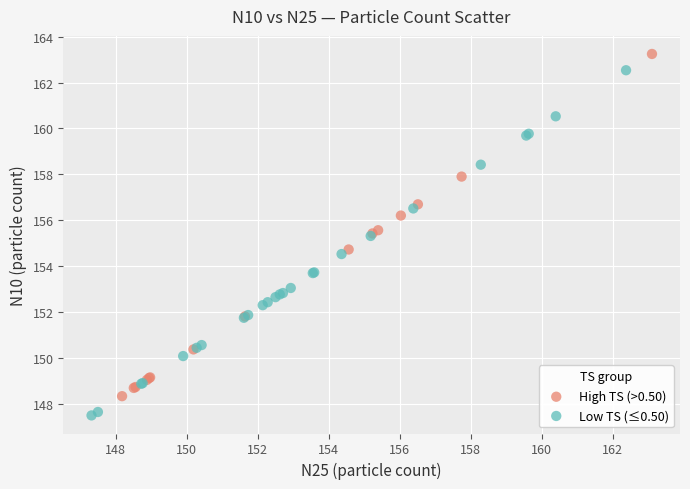

Which series reaches the maximum Y coordinate?

High TS (>0.50)